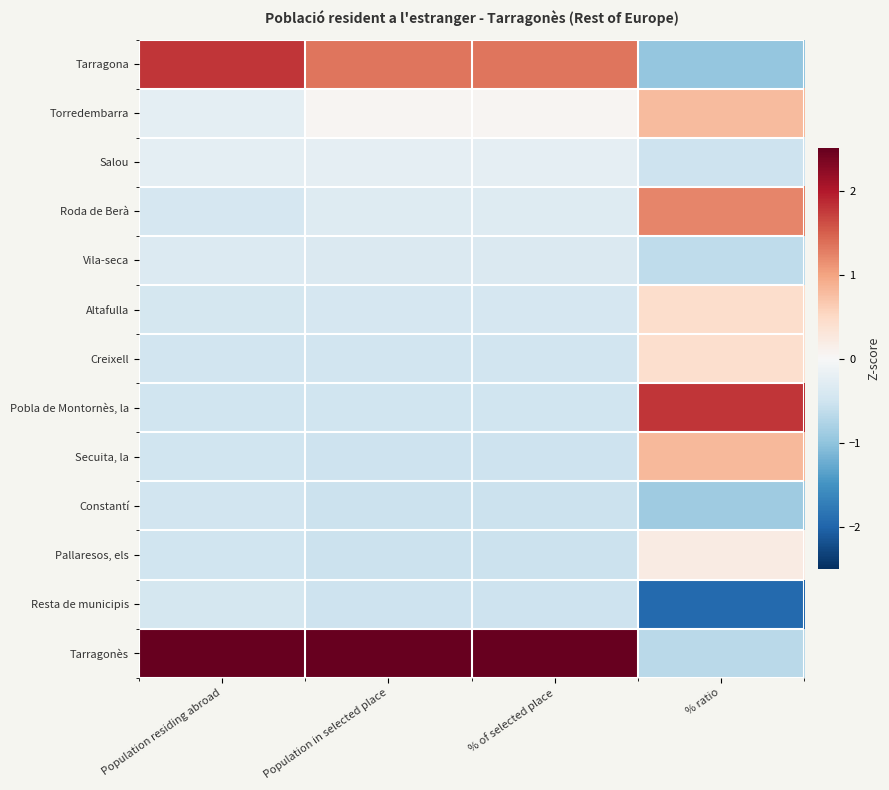

What is the spread (max minus min) of values at % of selected place?

3.6